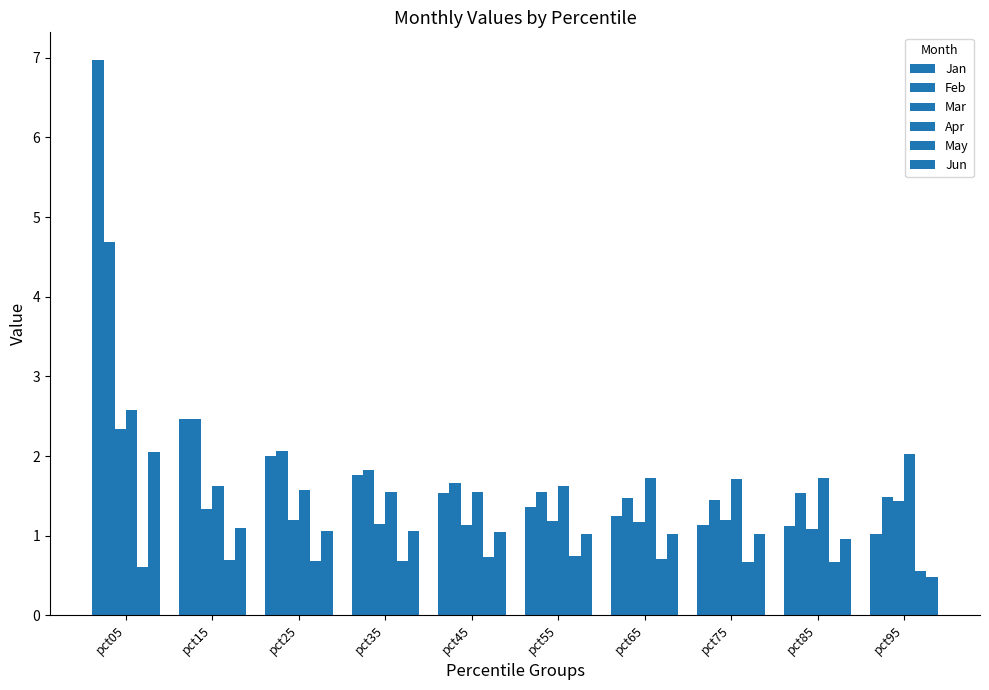

How many distinct data groups are displayed?

6